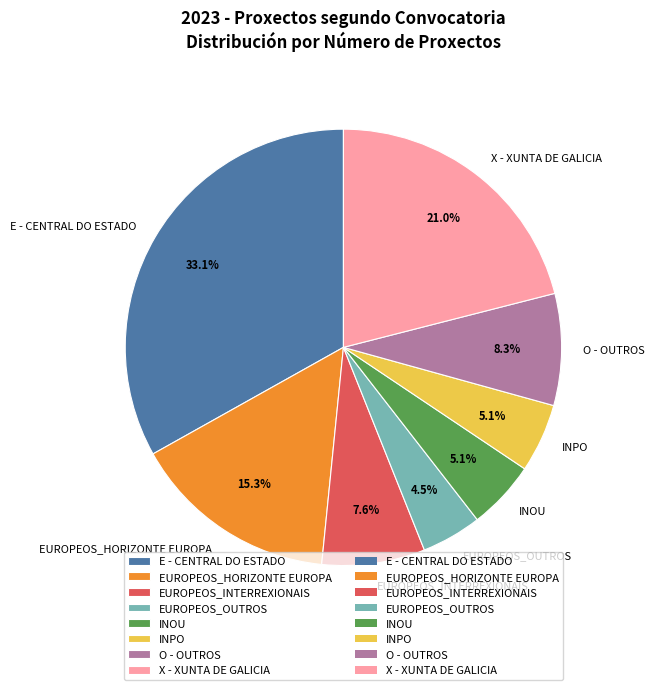

Is there any slice that represents more than half of the pie?

No